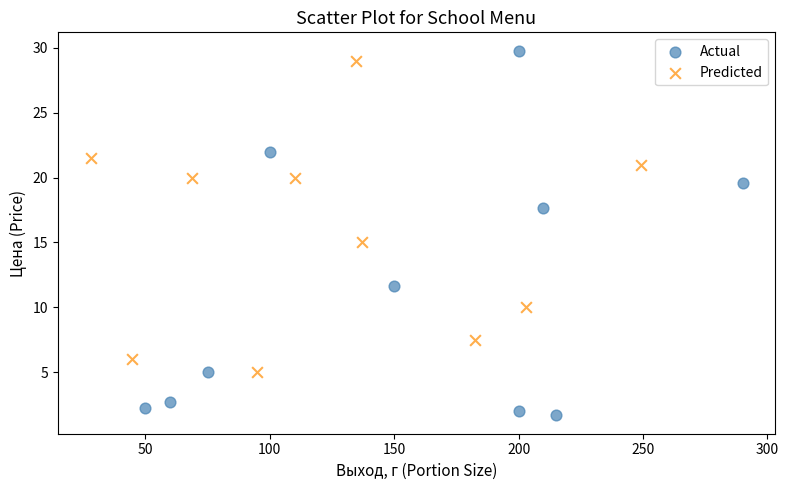

Which series reaches the minimum Y coordinate?

Actual